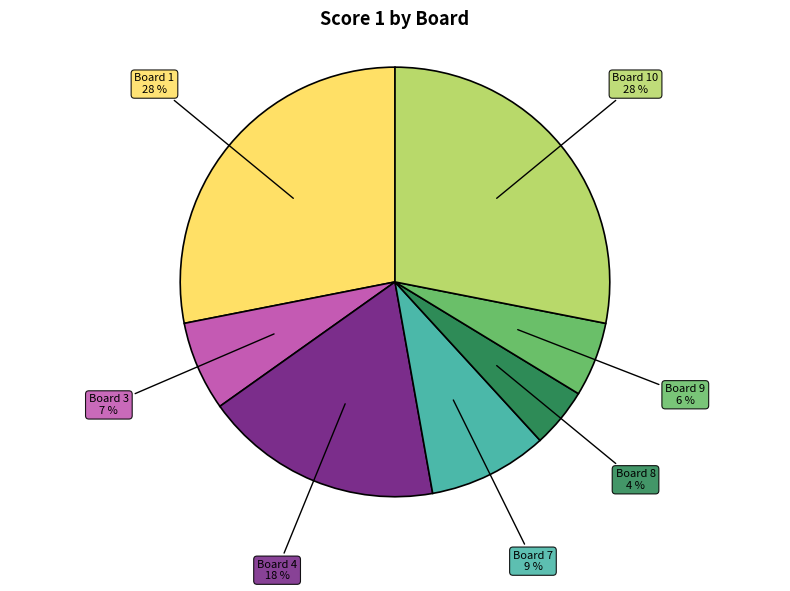

To the nearest percent, what is the average slice percentage?

14%